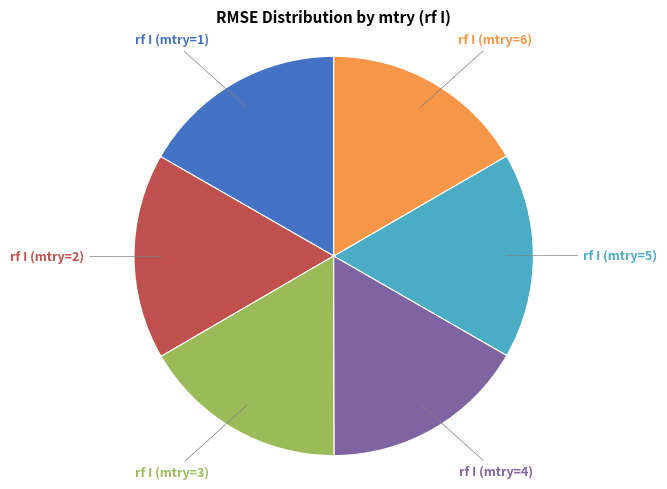

What is the ratio of the value at rf I (mtry=2) to the value at rf I (mtry=5)?

1.0